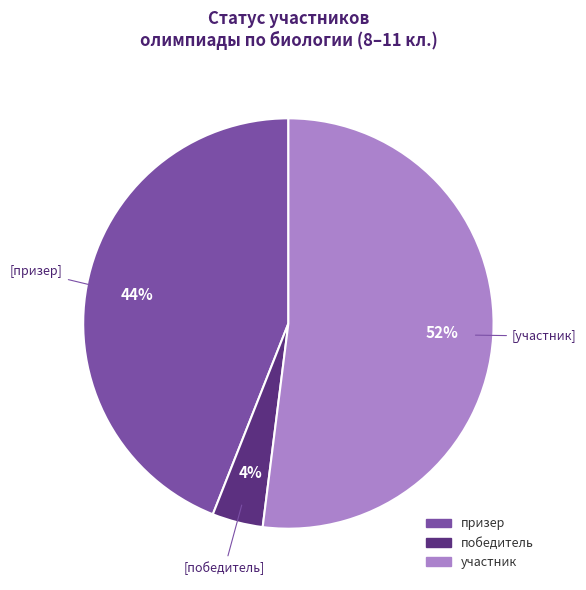

To the nearest percent, what is the difference between the largest and smallest slice percentages?

48%